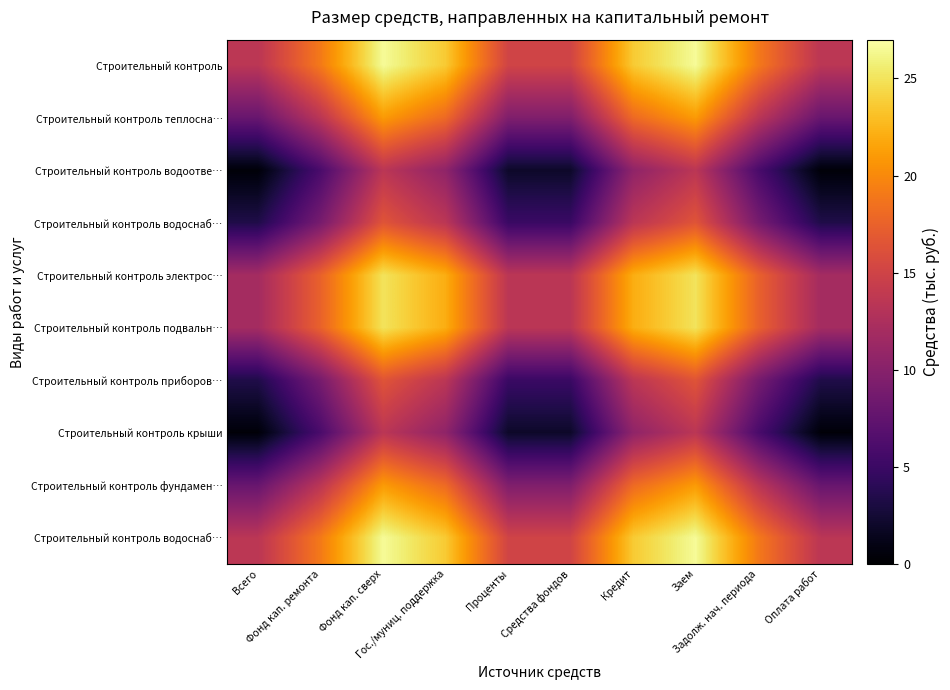

At which category does the chart reach its minimum across all series?

Всего